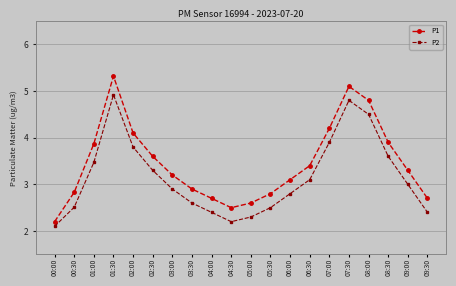

Is it true that P2 equals 3.0 at 09:00?

True